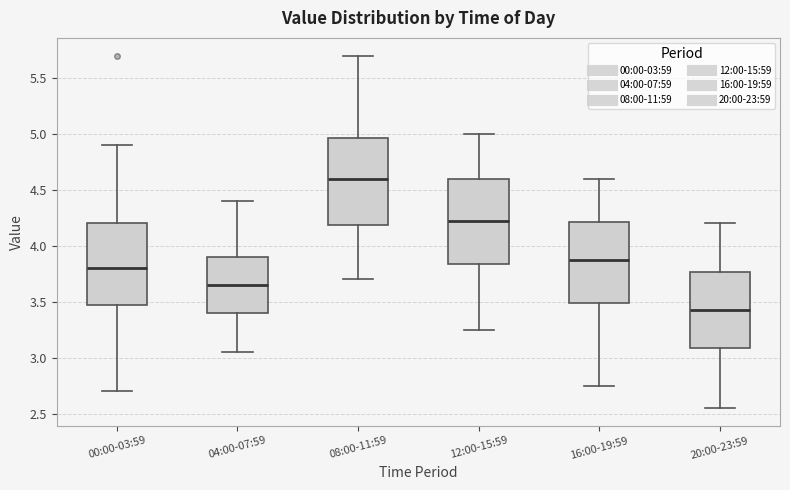

Where is the lower edge of the box for 00:00-03:59 on the y-axis? The values are not printed on the chart, so give them approximately, as read against the axis.

3.45